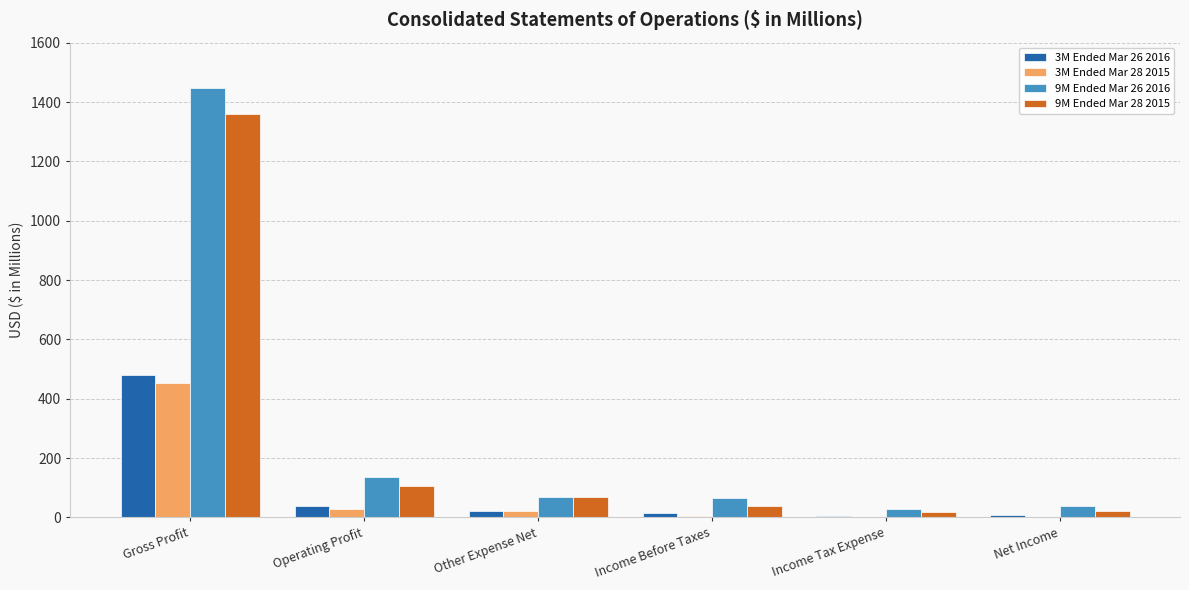

What is the sum of all 9M Ended Mar 28 2015 values?

1611.2